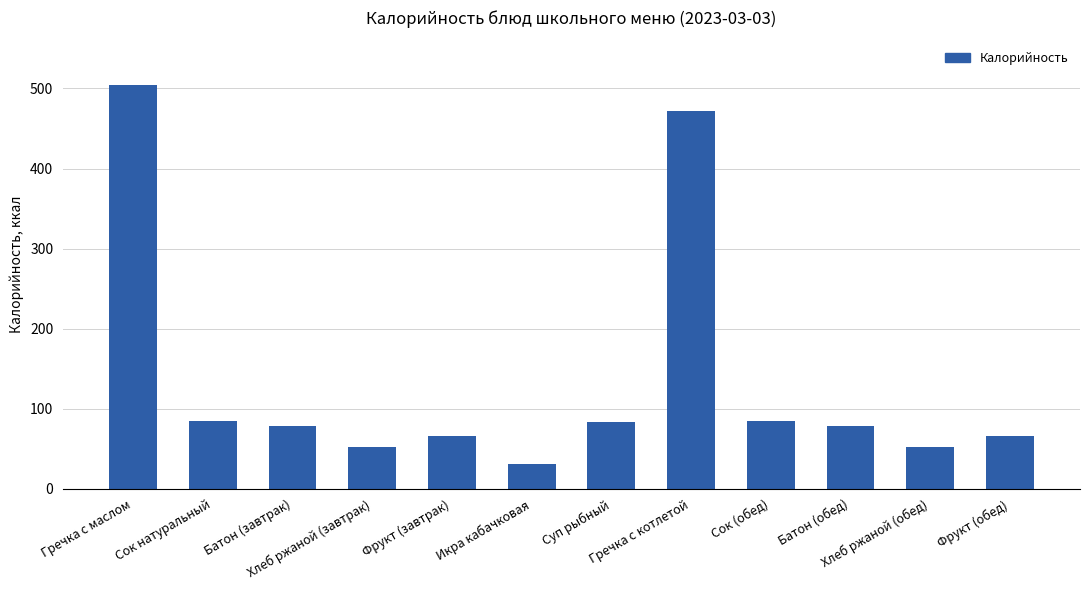

Count the number of categories in the chart.

12